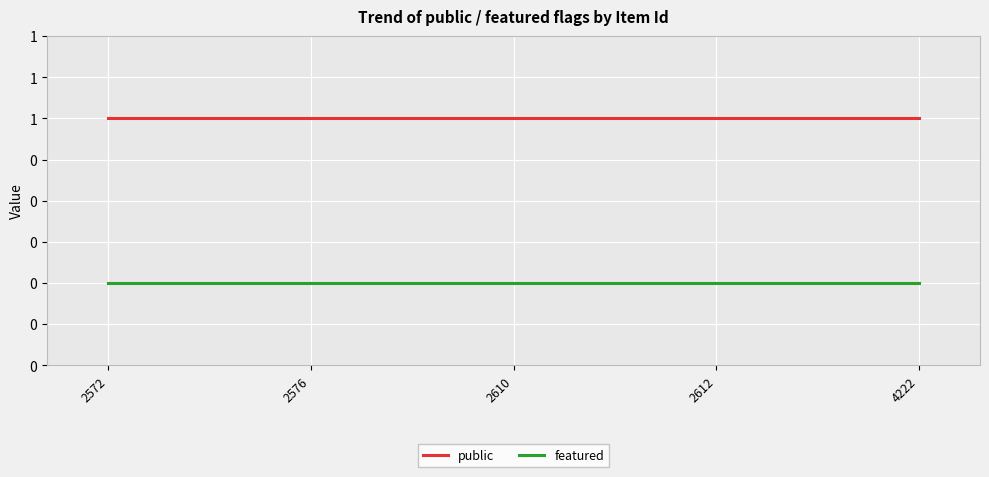

What are all the series names shown in the legend?

public, featured